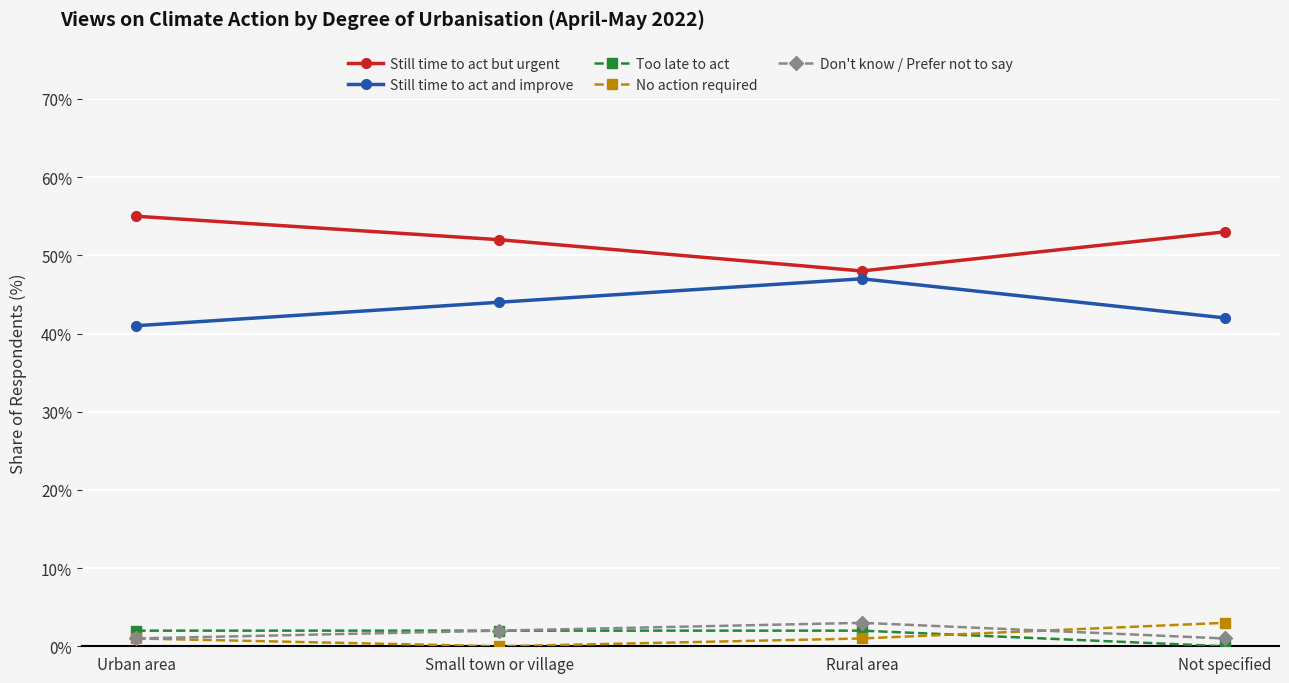

True or false: Too late to act and Still time to act and improve intersect in this chart.

False